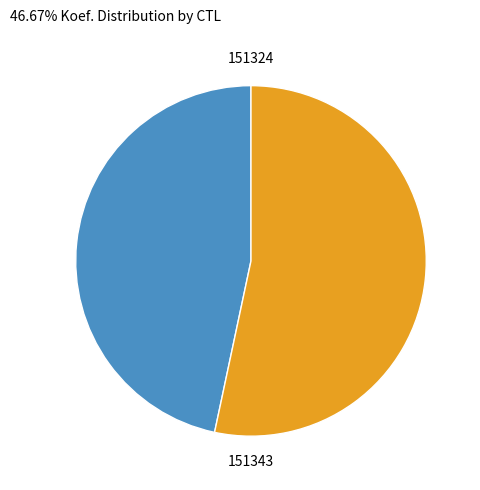

Rank the categories by value from highest to lowest.

151343, 151324